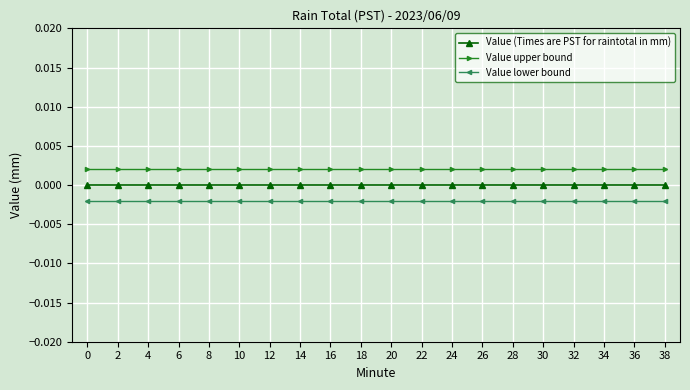

At how many categories does at least one series exceed 0?

20